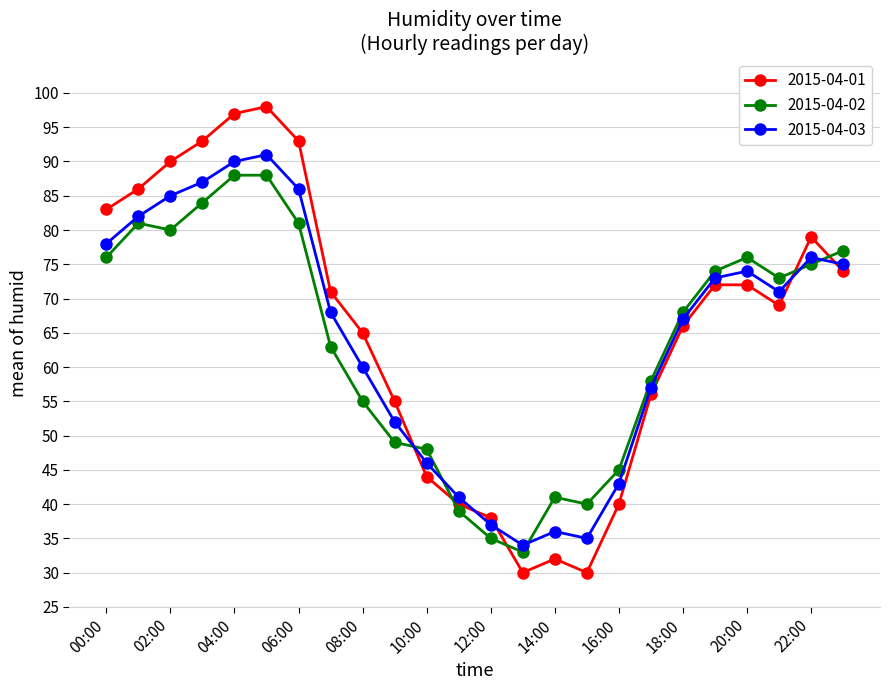

Does the chart have visible grid lines?

Yes